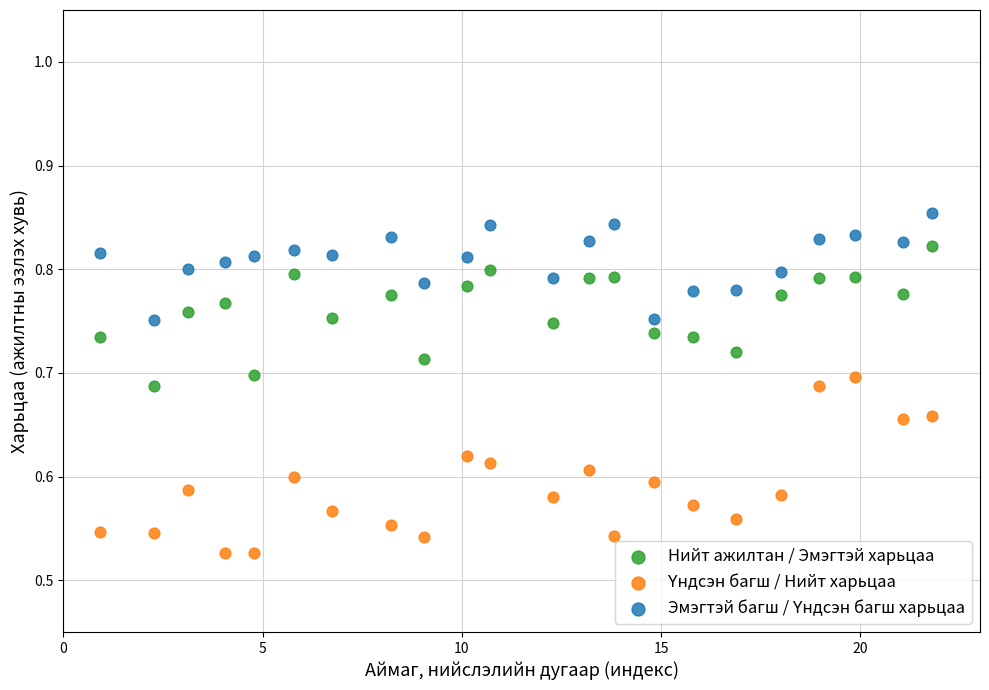

What is the X range (max minus min) for the scatter plot?

20.9